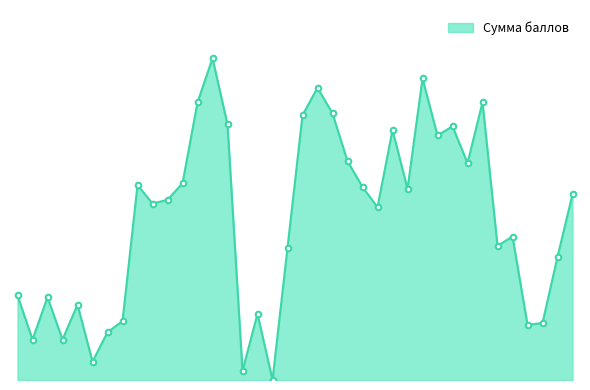

How many categories are shown in the chart?

38